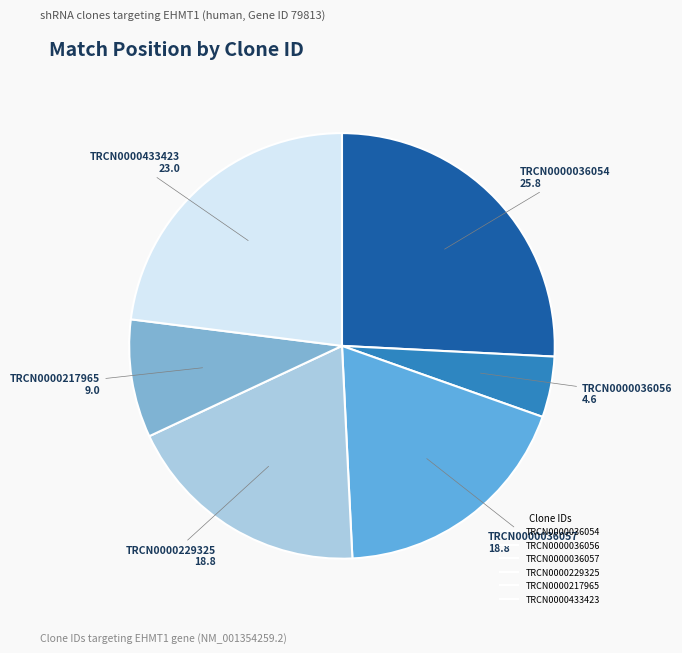

Is TRCN0000036054 the majority of the pie?

No